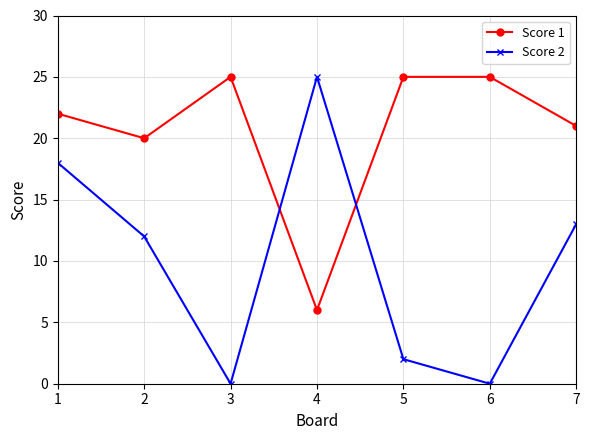

Which series changed the most between 2 and 5?

Score 2